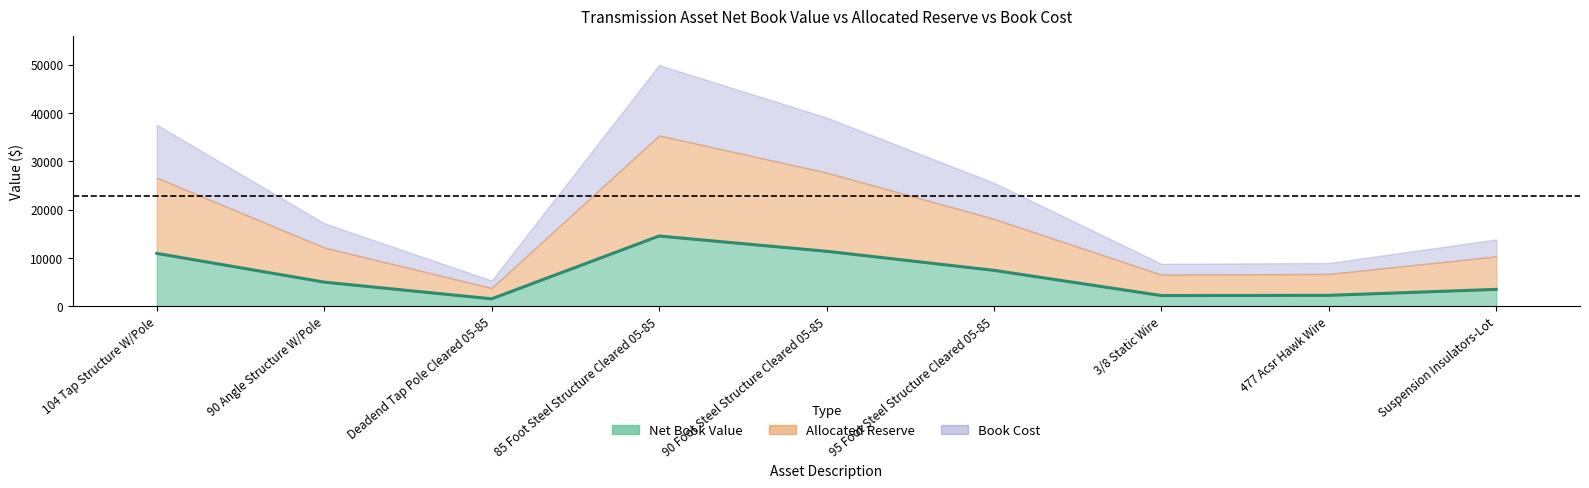

Count the number of categories in the chart.

9